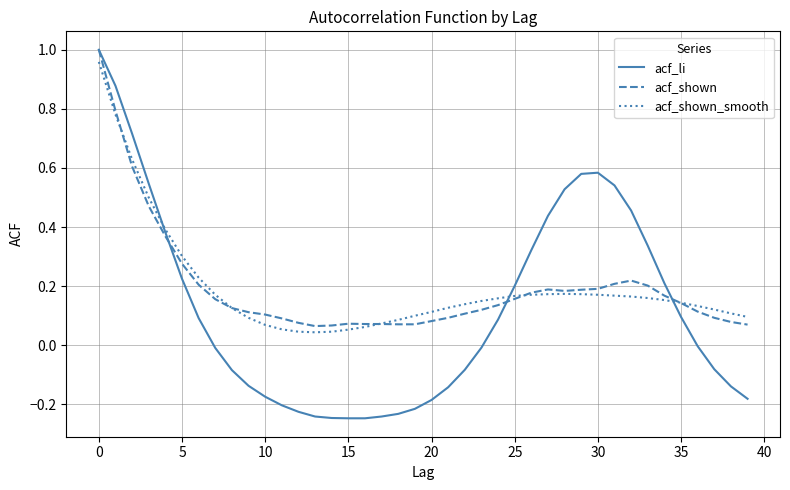

Which series has the largest range (max minus min)?

acf_li